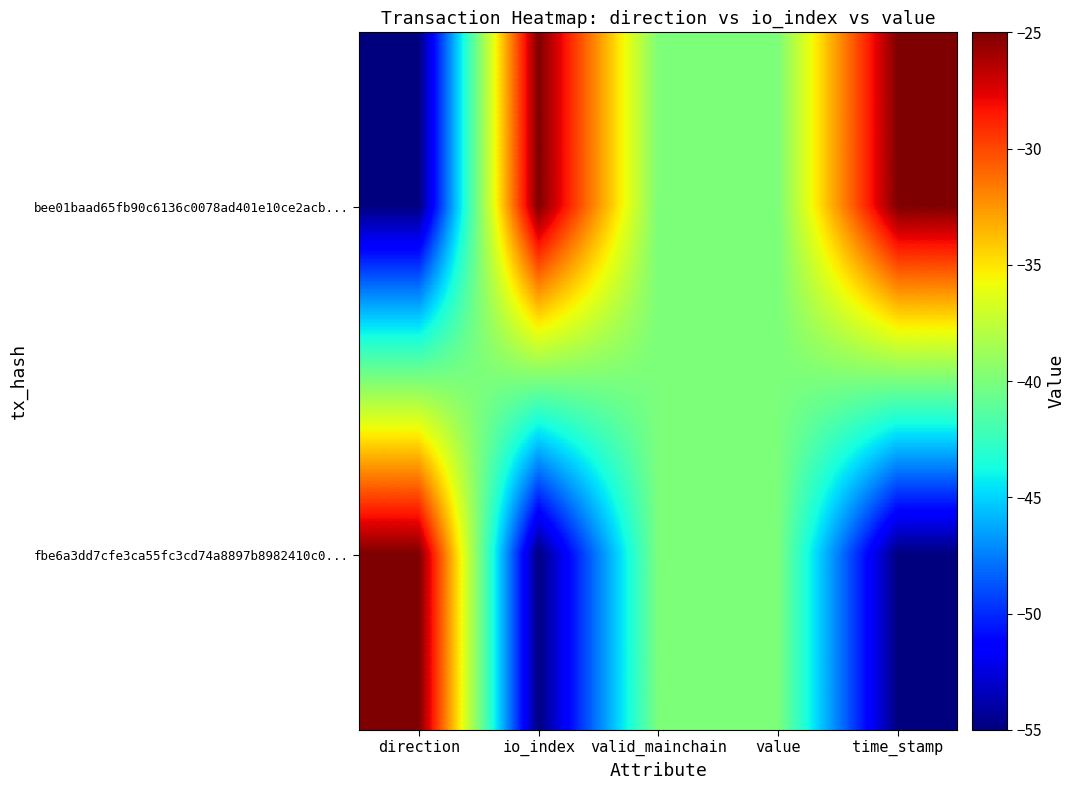

Reading left to right, extract all data points from this chart.

bee01baad65fb90c6136c0078ad401e10ce2acb...: direction=-55	io_index=-25	valid_mainchain=-40	value=-40	time_stamp=-25
fbe6a3dd7cfe3ca55fc3cd74a8897b8982410c0...: direction=-25	io_index=-55	valid_mainchain=-40	value=-40	time_stamp=-55